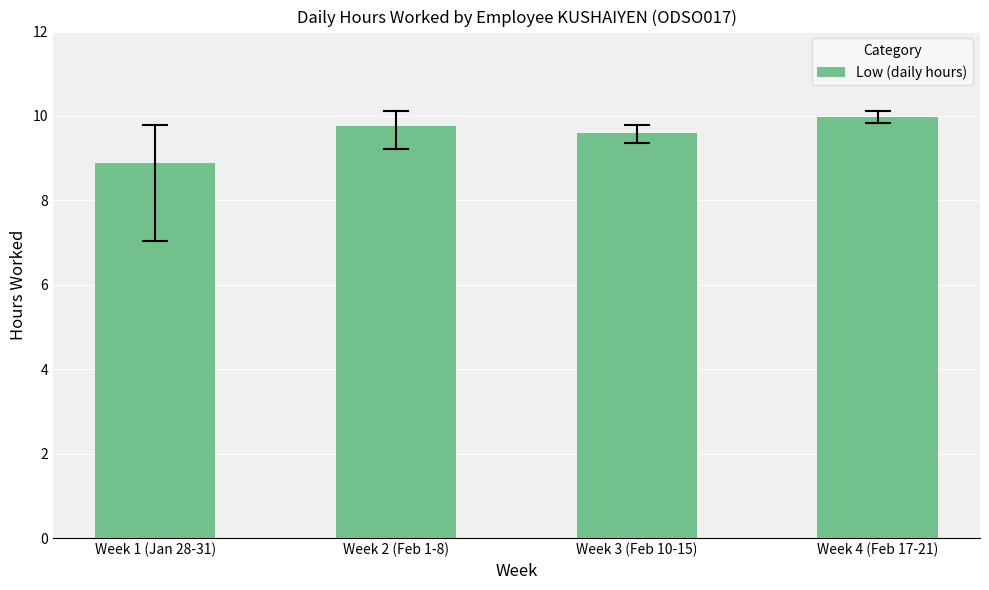

Rank the categories by value from lowest to highest.

Week 1 (Jan 28-31), Week 3 (Feb 10-15), Week 2 (Feb 1-8), Week 4 (Feb 17-21)